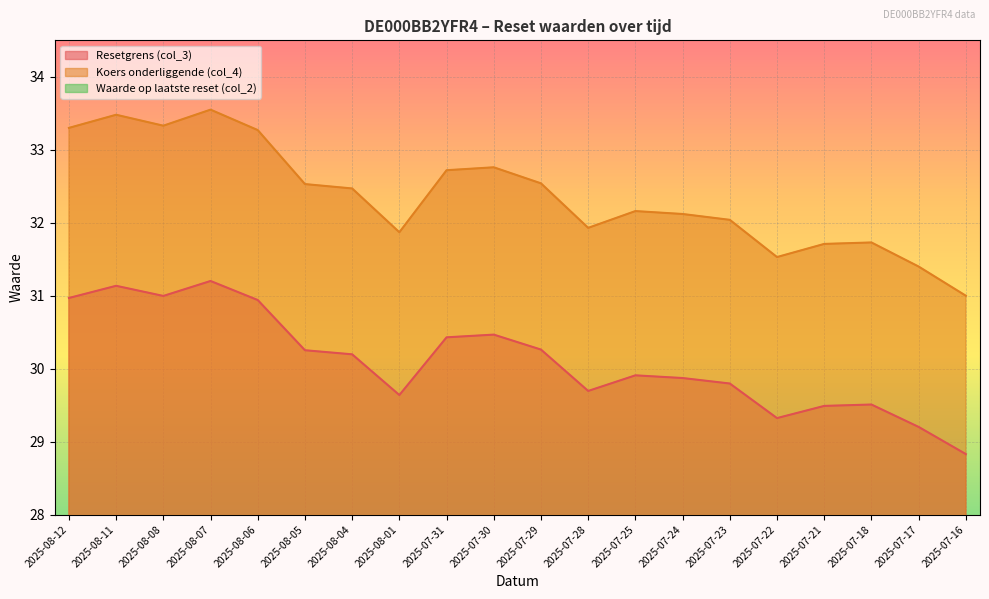

Reading left to right, extract all data points from this chart.

Resetgrens (col_3): 2025-08-12=31.0	2025-08-11=31.1	2025-08-08=31.0	2025-08-07=31.2	2025-08-06=30.9	2025-08-05=30.3	2025-08-04=30.2	2025-08-01=29.6	2025-07-31=30.4	2025-07-30=30.5	2025-07-29=30.3	2025-07-28=29.7	2025-07-25=29.9	2025-07-24=29.9	2025-07-23=29.8	2025-07-22=29.3	2025-07-21=29.5	2025-07-18=29.5	2025-07-17=29.2	2025-07-16=28.8
Koers onderliggende (col_4): 2025-08-12=33.3	2025-08-11=33.5	2025-08-08=33.3	2025-08-07=33.5	2025-08-06=33.3	2025-08-05=32.5	2025-08-04=32.5	2025-08-01=31.9	2025-07-31=32.7	2025-07-30=32.8	2025-07-29=32.5	2025-07-28=31.9	2025-07-25=32.2	2025-07-24=32.1	2025-07-23=32.0	2025-07-22=31.5	2025-07-21=31.7	2025-07-18=31.7	2025-07-17=31.4	2025-07-16=31.0
Waarde op laatste reset (col_2): 2025-08-12=1.1	2025-08-11=1.2	2025-08-08=1.1	2025-08-07=1.2	2025-08-06=1.1	2025-08-05=0.9	2025-08-04=0.9	2025-08-01=0.7	2025-07-31=1.0	2025-07-30=1.1	2025-07-29=1.0	2025-07-28=0.8	2025-07-25=0.9	2025-07-24=0.9	2025-07-23=0.8	2025-07-22=0.7	2025-07-21=0.8	2025-07-18=0.8	2025-07-17=0.7	2025-07-16=0.6